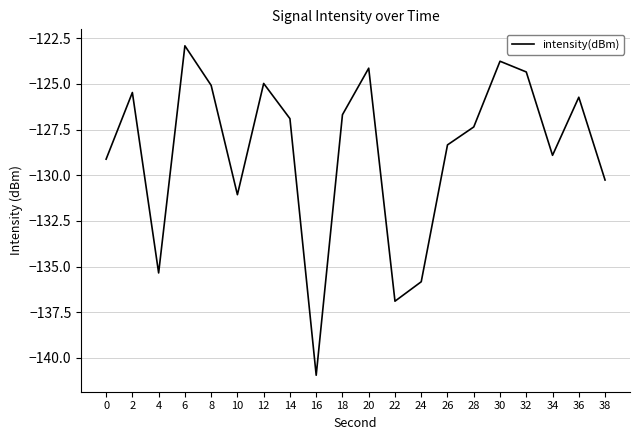

The value at 20 is -124.1. True or false?

True